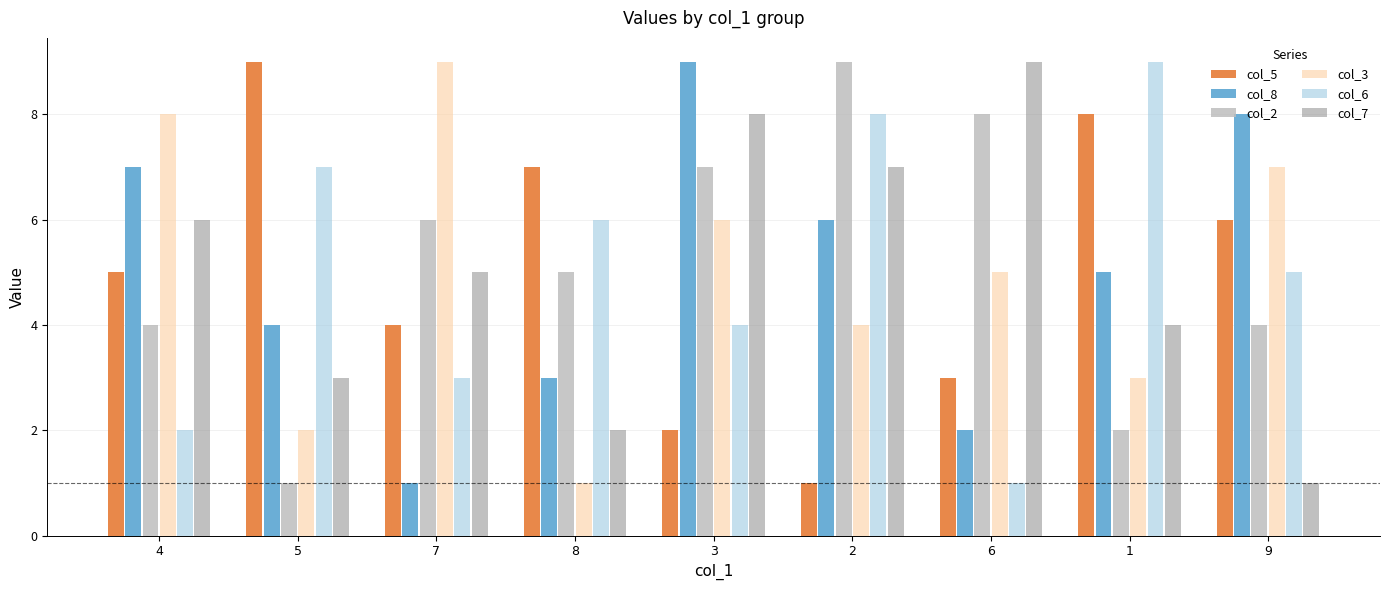

List the labels in order of col_7 value, smallest first.

9, 8, 5, 1, 7, 4, 2, 3, 6